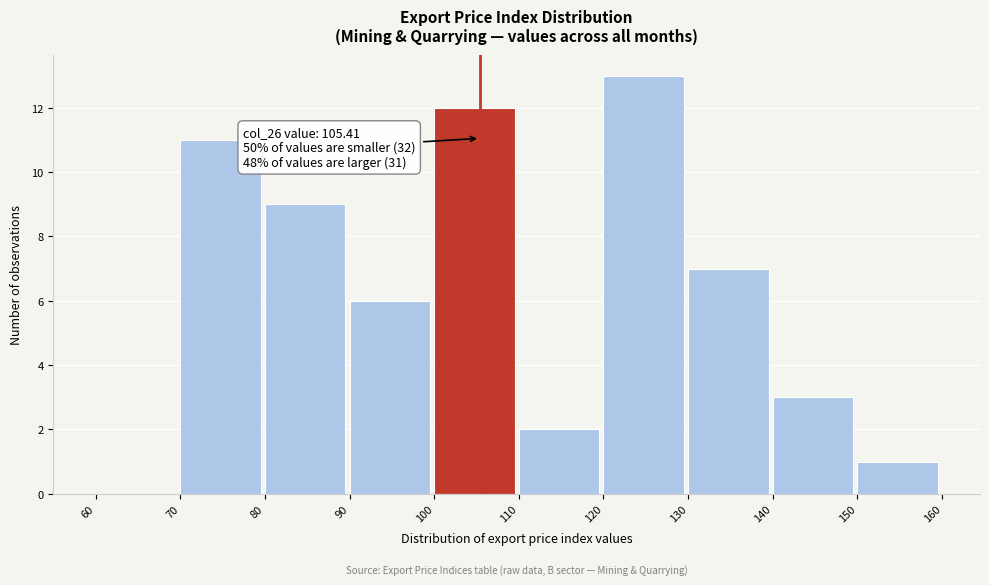

Which range on the x-axis has the tallest bar?

120 to 130